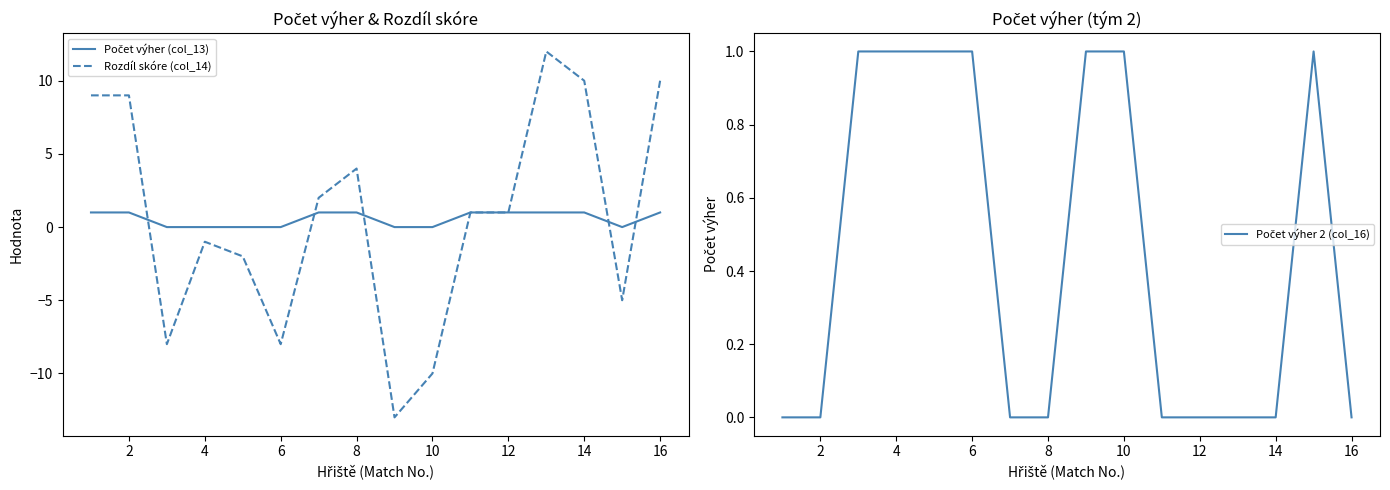

True or false: Rozdíl skóre (col_14) has a value of 7 at 8.

False